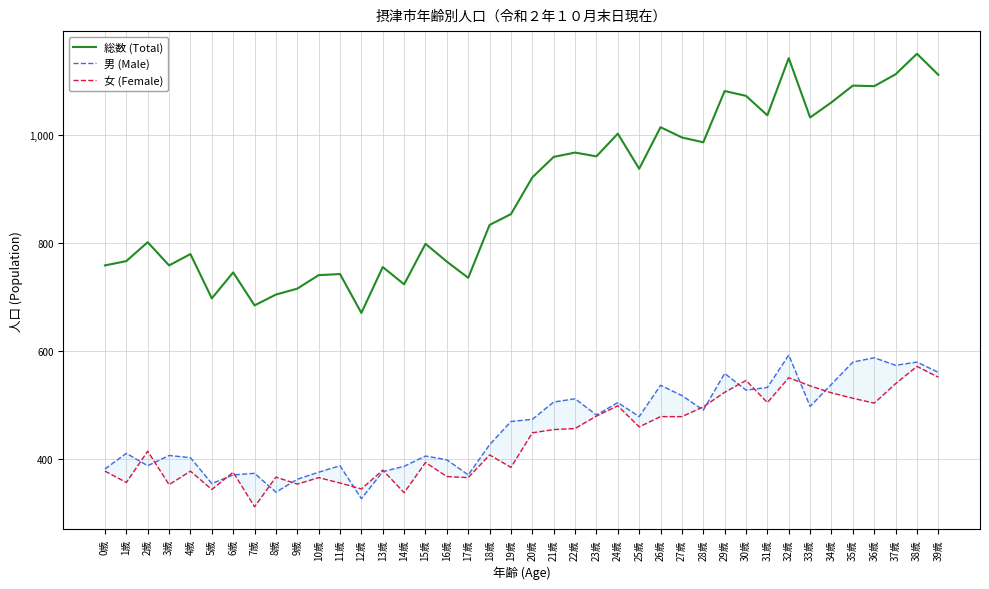

What is the value of the 総数 (Total) point at the 8th from the left?

684